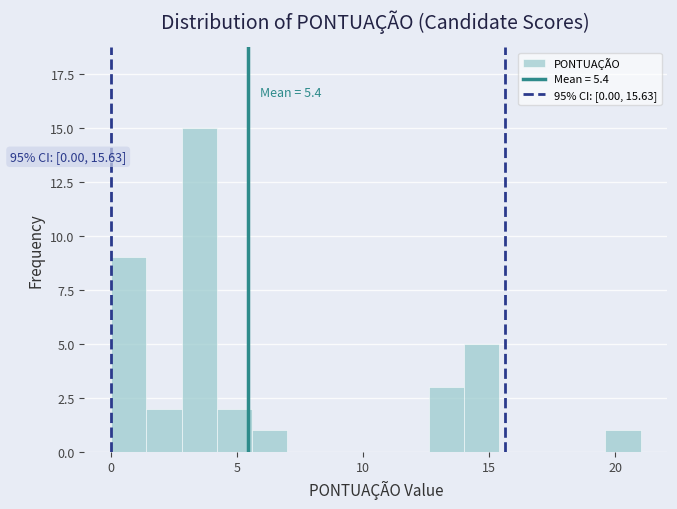

Around what value on the x-axis is the tallest bar? Give the approximate position of its centre, as read against the axis.

3.5